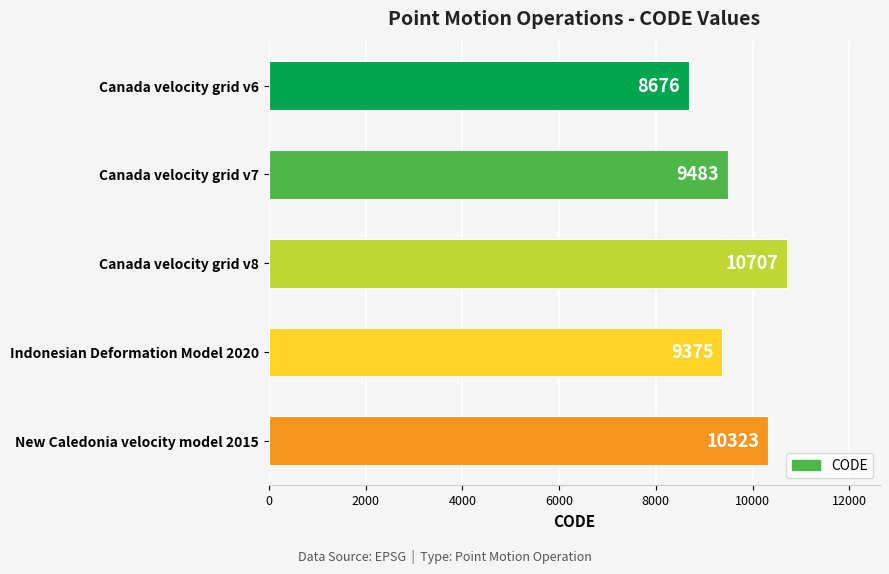

Rank the categories by value from lowest to highest.

Canada velocity grid v6, Indonesian Deformation Model 2020, Canada velocity grid v7, New Caledonia velocity model 2015, Canada velocity grid v8